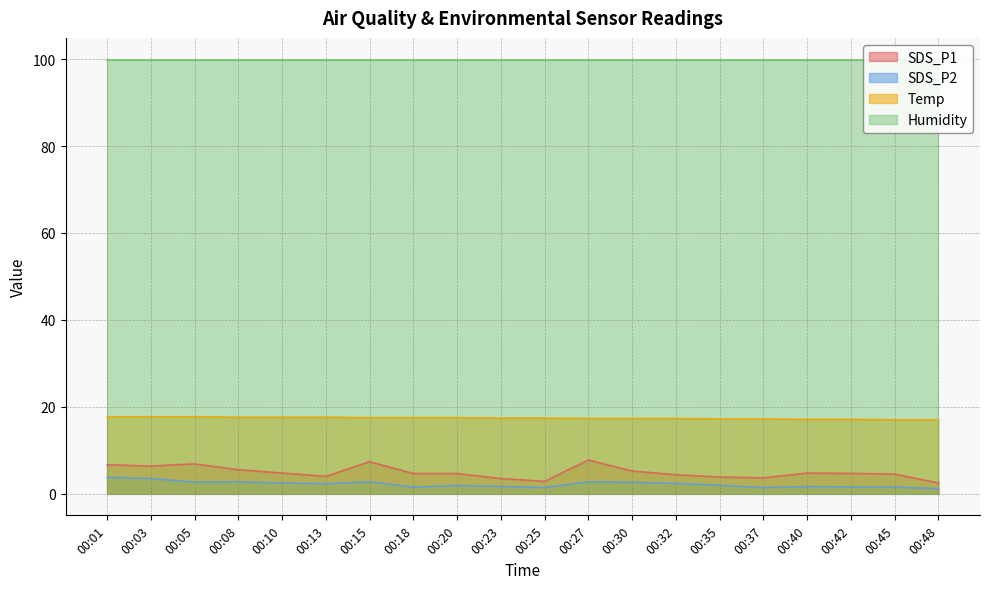

True or false: Temp and Humidity cross at least once.

False